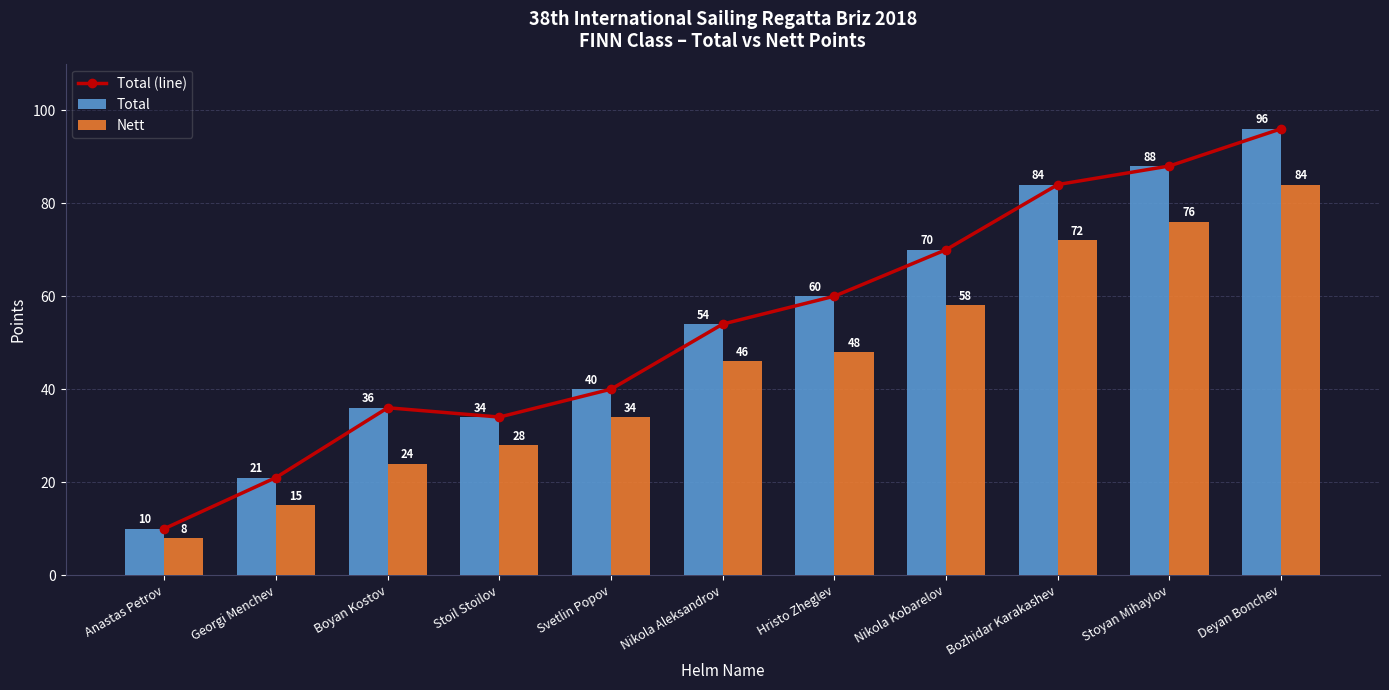

At which category is the sum across all series the highest?

Deyan Bonchev